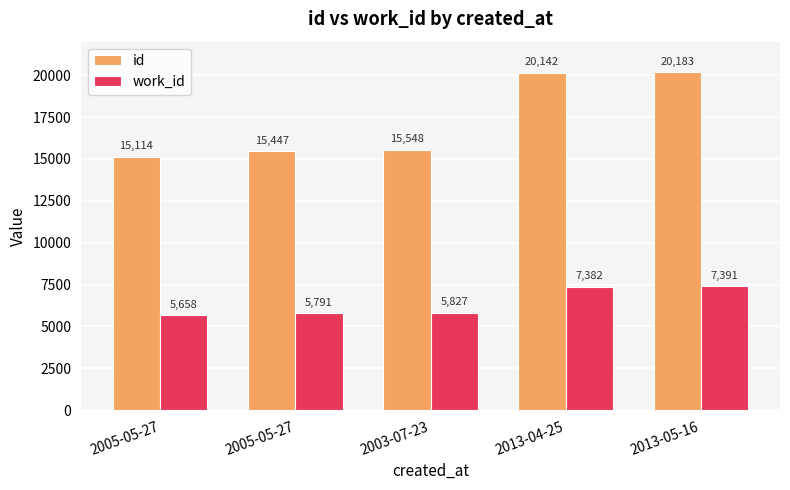

What is the difference between the second highest and second lowest values in the id series?

4695